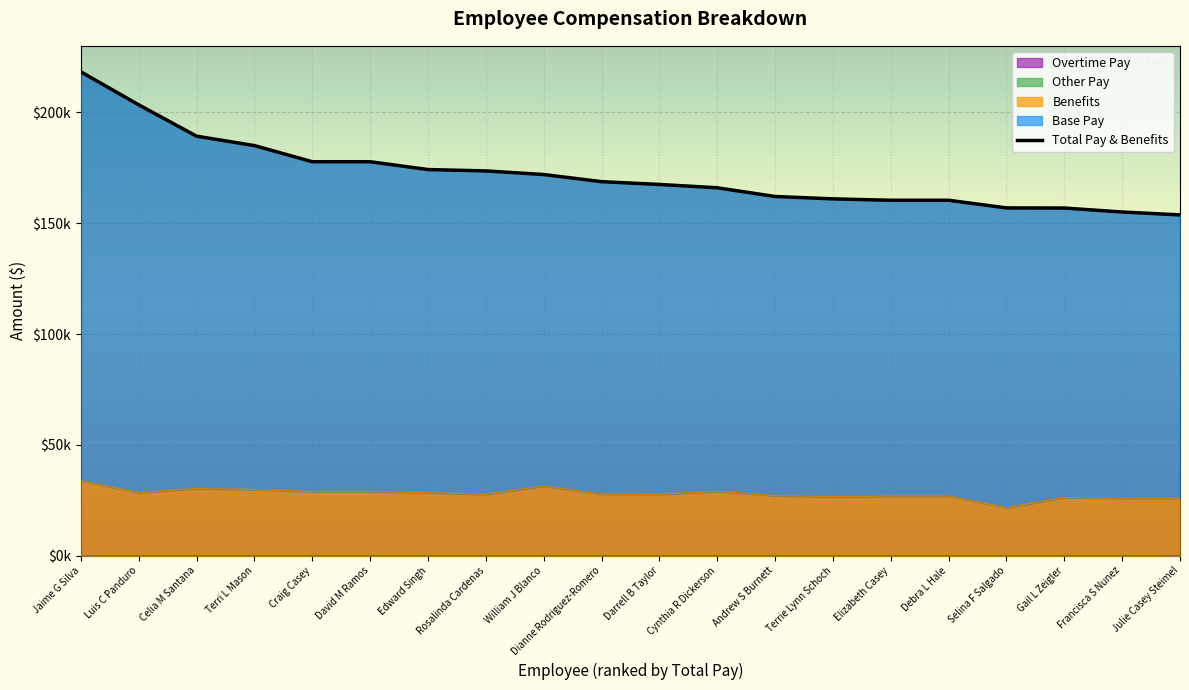

How many times do Total Pay & Benefits and Base Pay cross each other?

1